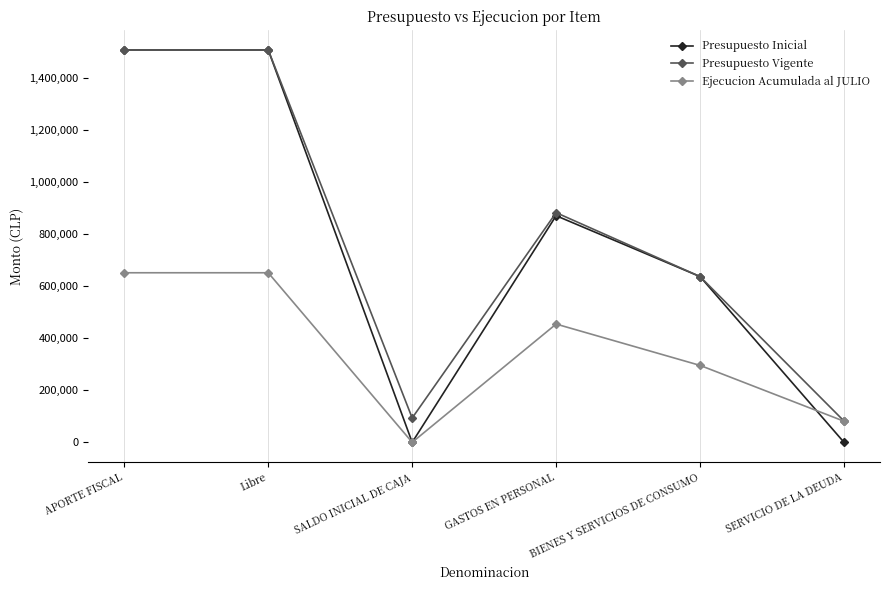

True or false: Ejecucion Acumulada al JULIO has more than 2 points higher than both neighbors.

False